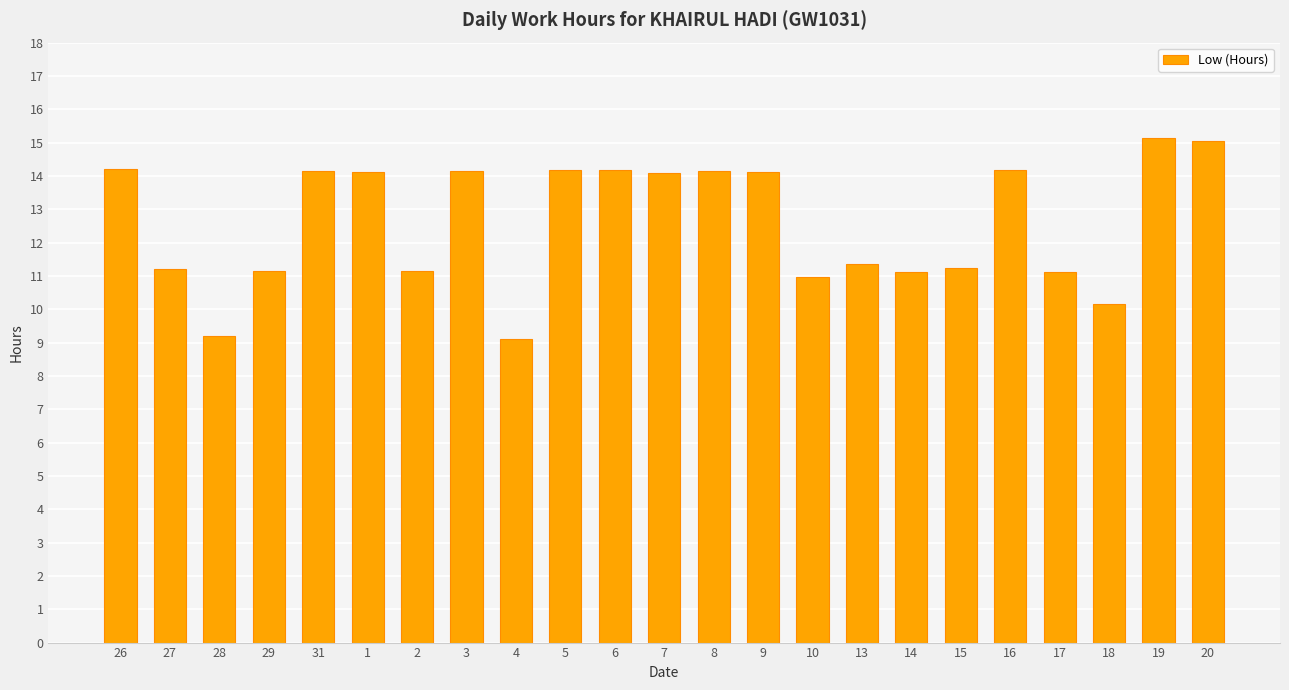

At which label does the data first exceed 14?

26